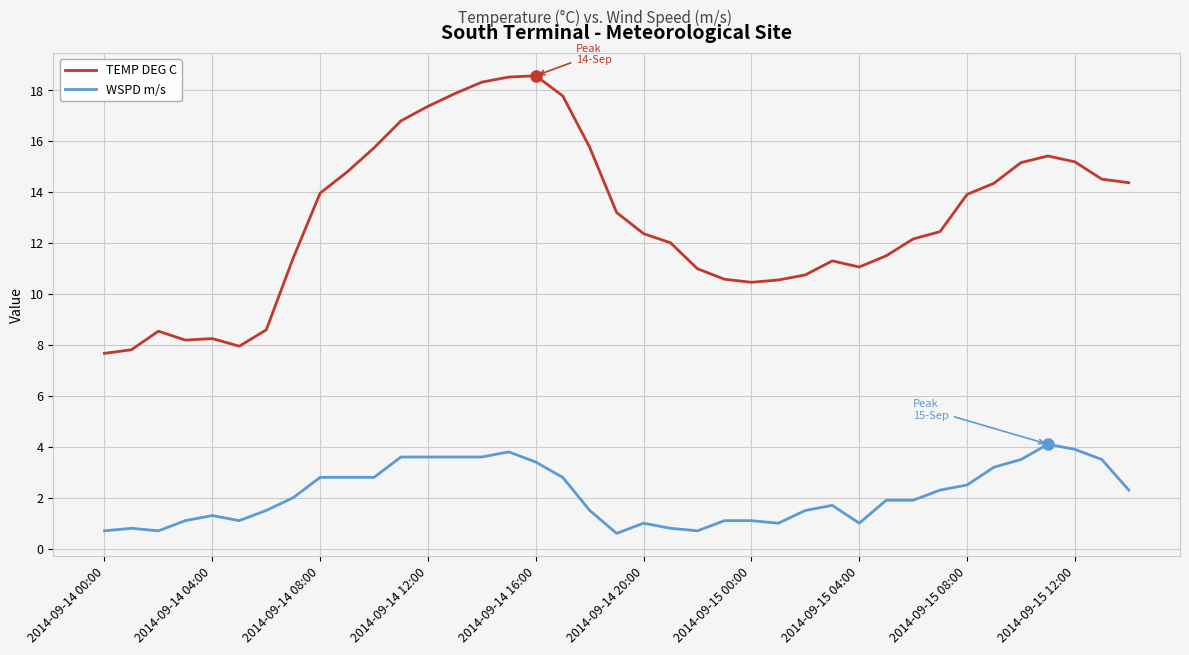

Which series has the largest total across all categories?

TEMP DEG C